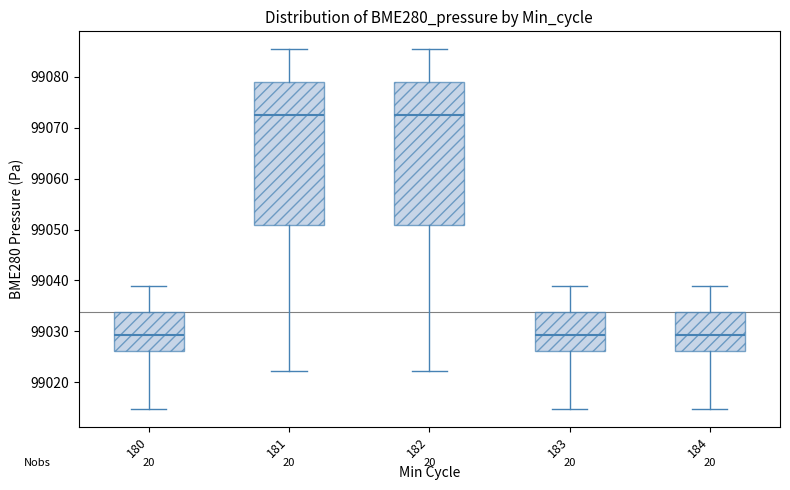

Reading left to right, read every box against the y-axis: the position of its median line, the range the box covers, and the ends of its whiskers. The values are not printed on the chart, so give them approximately, as read against the axis.

180: median 99029, box 99026 to 99034, whiskers 99015 to 99039
181: median 99072, box 99051 to 99079, whiskers 99022 to 99085
182: median 99072, box 99051 to 99079, whiskers 99022 to 99085
183: median 99029, box 99026 to 99034, whiskers 99015 to 99039
184: median 99029, box 99026 to 99034, whiskers 99015 to 99039